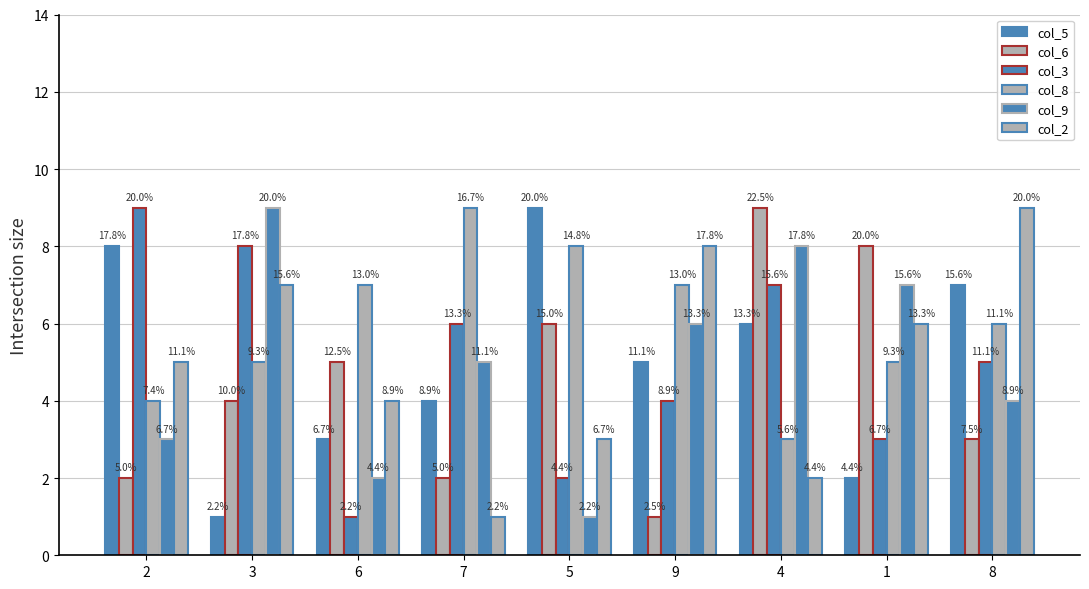

Count the col_2 values in the range 3 to 7.

5